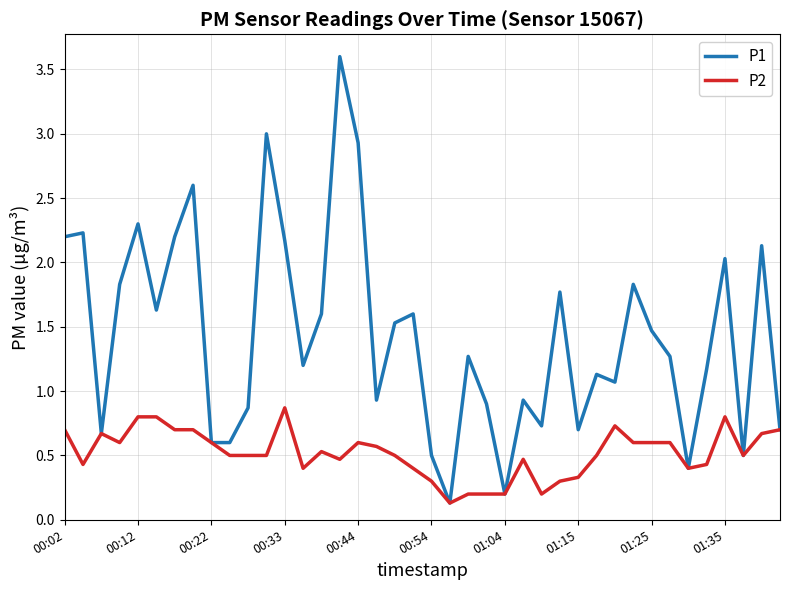

Which series has the largest range (max minus min)?

P1